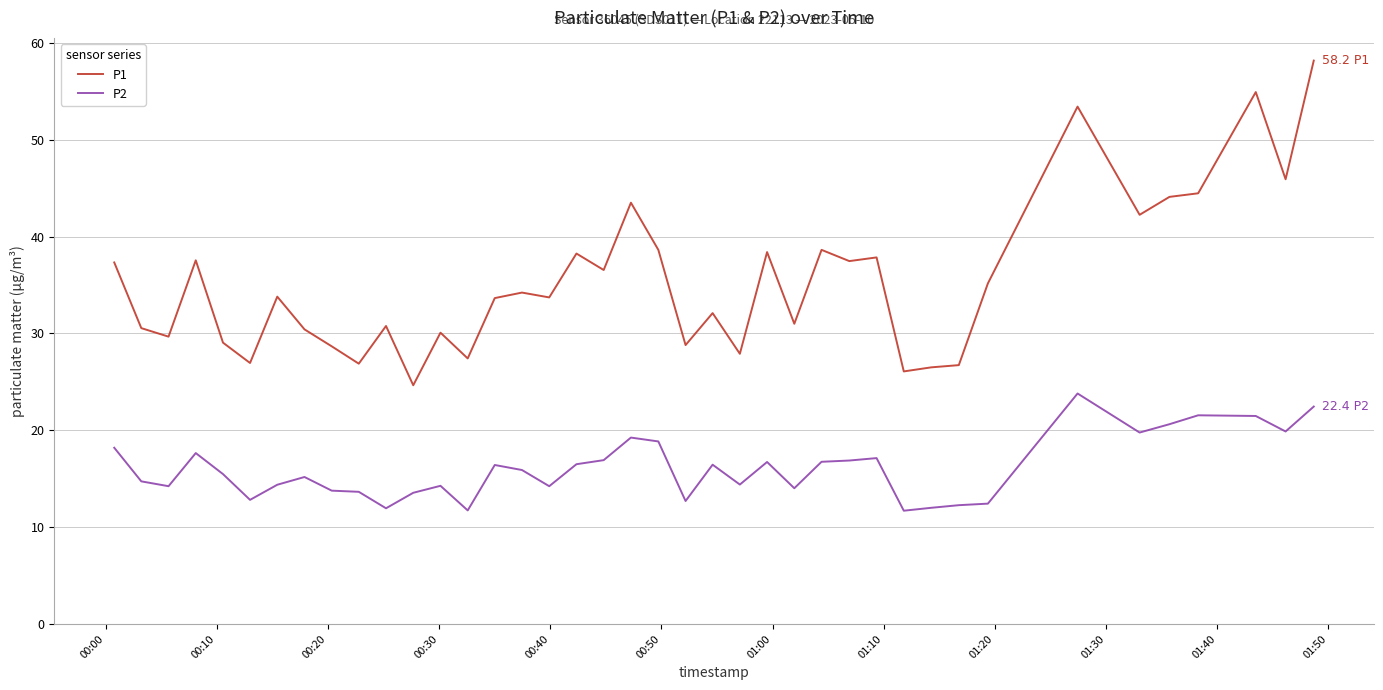

List the series in order of their overall mean, highest first.

P1, P2